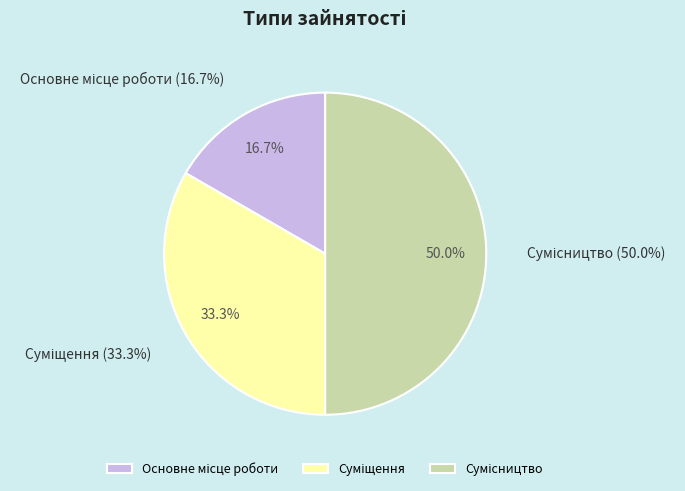

How many slices are in this pie chart?

3